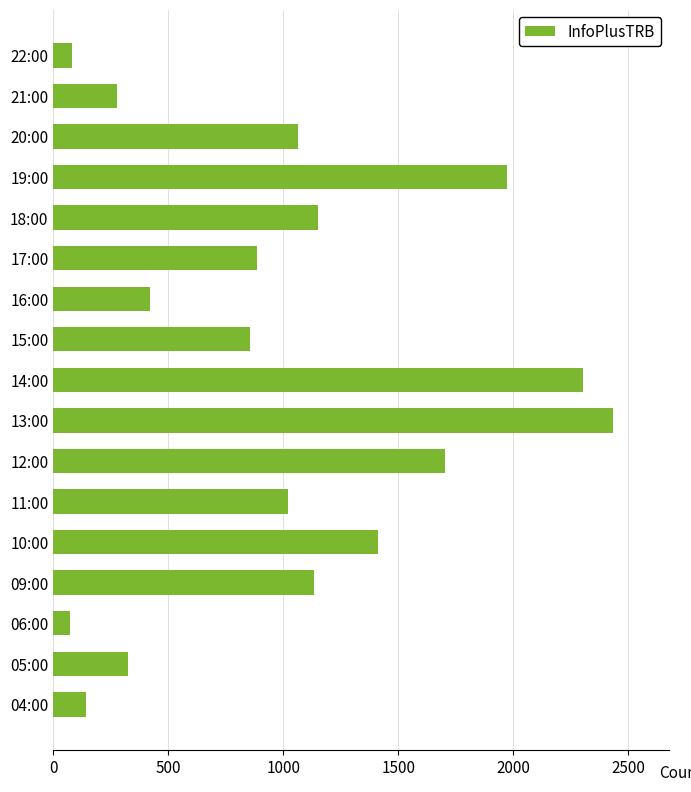

What is the difference between the maximum and minimum values?

2361